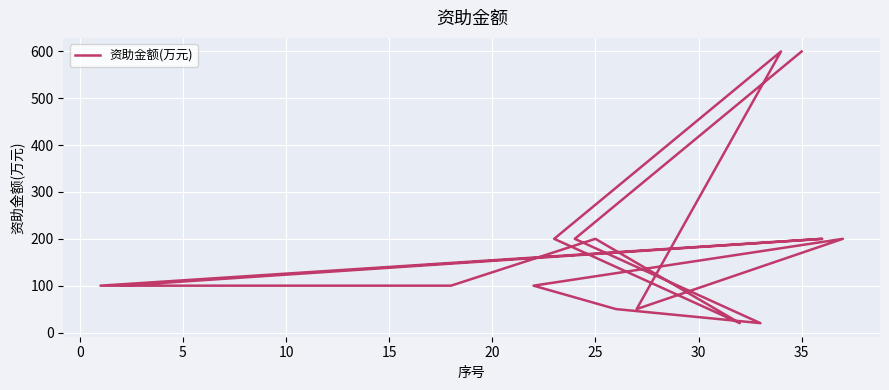

How many points are higher than both their immediate neighbors (excluding endpoints)?

4